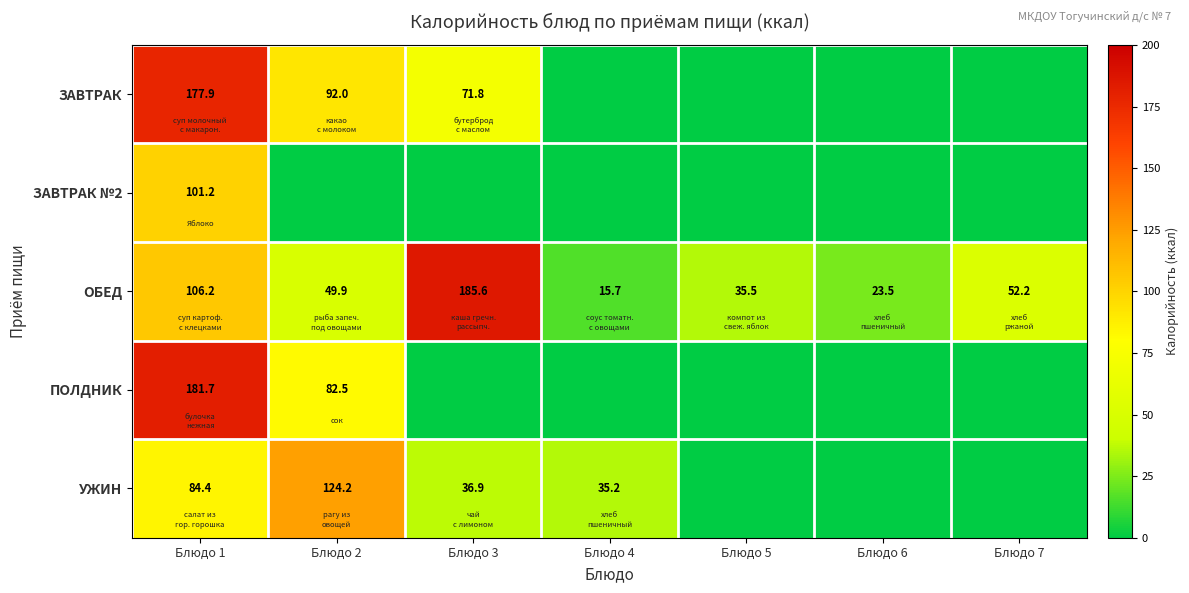

The value of ПОЛДНИК at Блюдо 1 is 181.7. True or false?

True